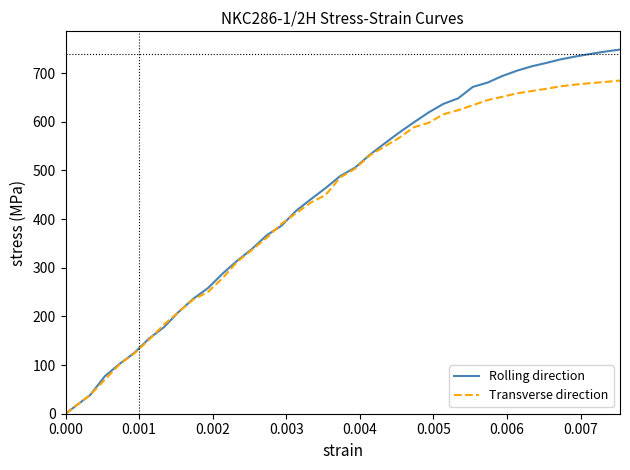

What is the highest value of the Rolling direction series?

748.6